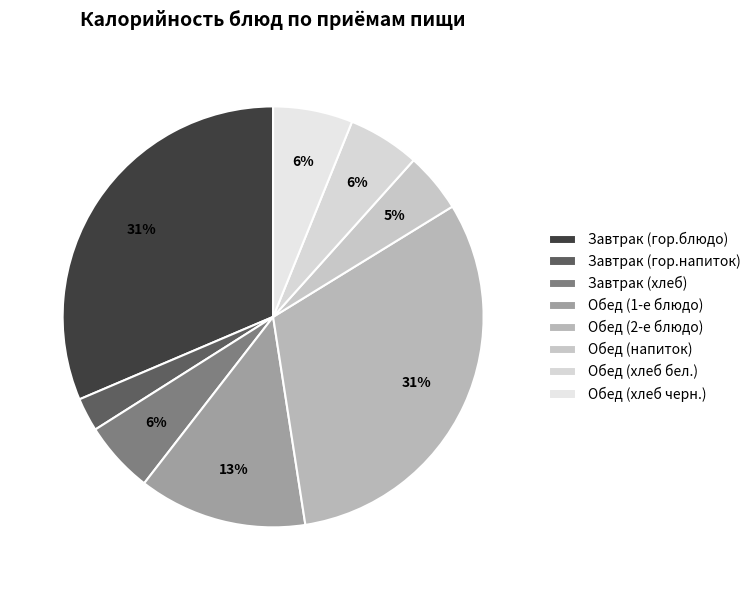

Rank the categories by value from lowest to highest.

Завтрак (гор.напиток), Обед (напиток), Завтрак (хлеб), Обед (хлеб бел.), Обед (хлеб черн.), Обед (1-е блюдо), Обед (2-е блюдо), Завтрак (гор.блюдо)